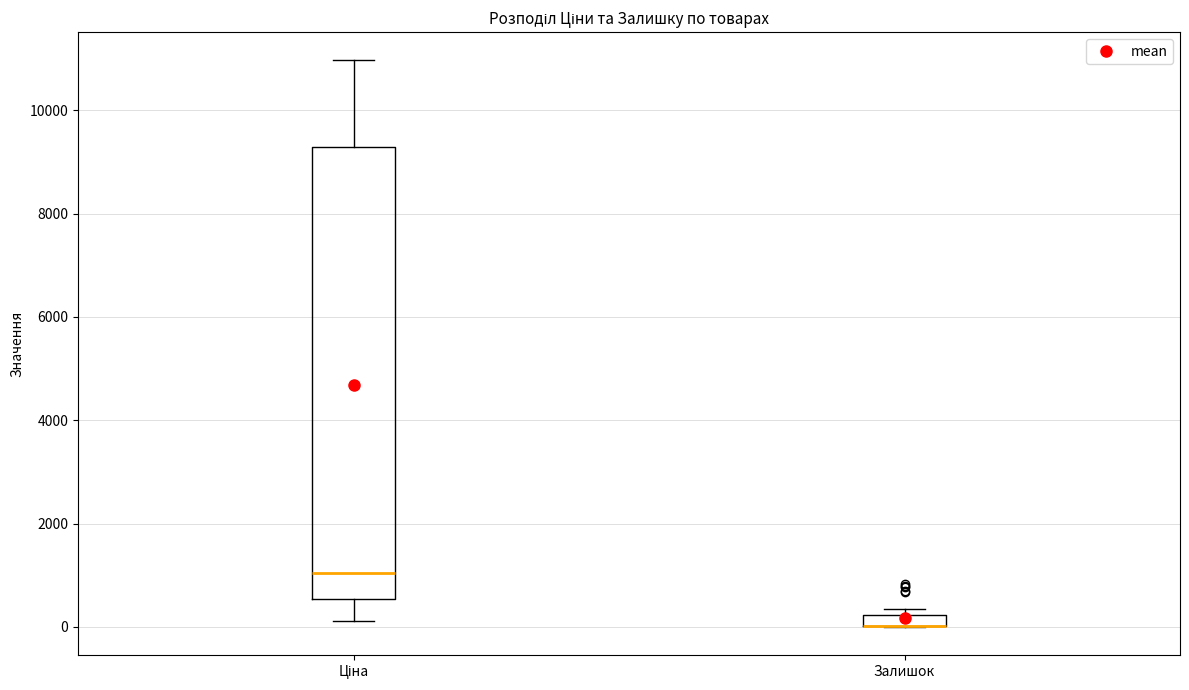

Where is the lower edge of the box for Ціна on the y-axis? The values are not printed on the chart, so give them approximately, as read against the axis.

600